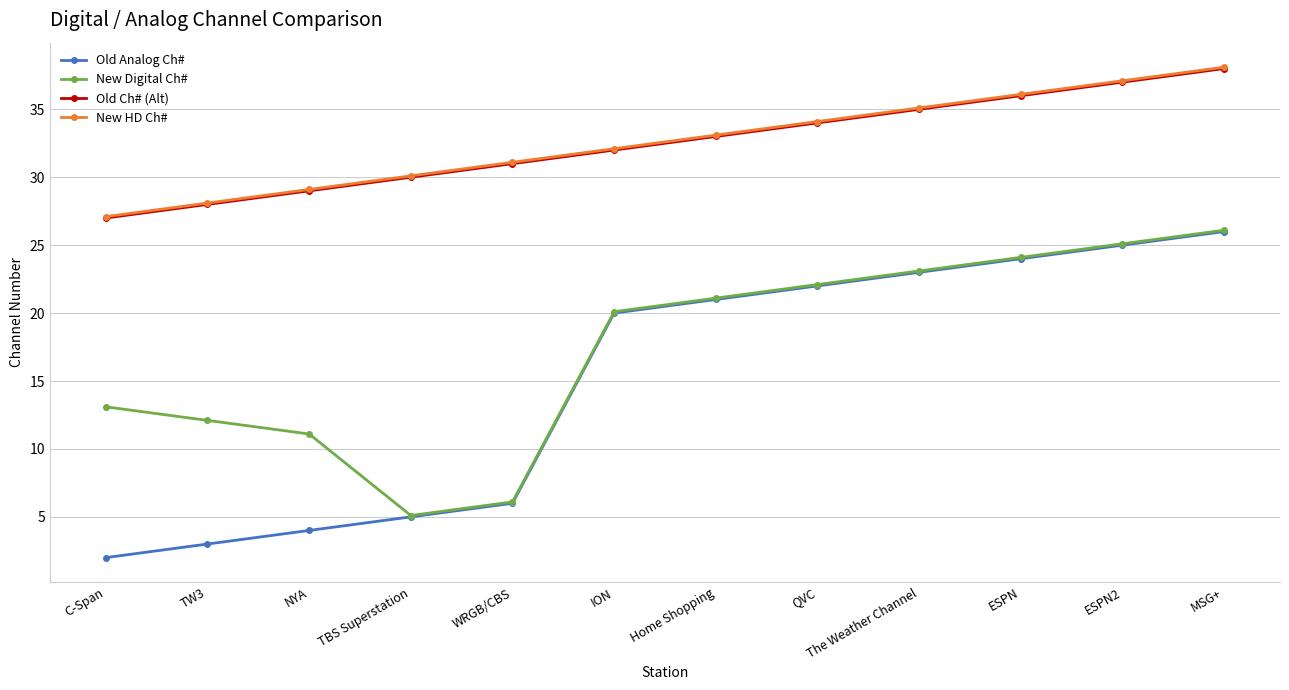

True or false: Old Ch# (Alt) has more than 0 points higher than both neighbors.

False